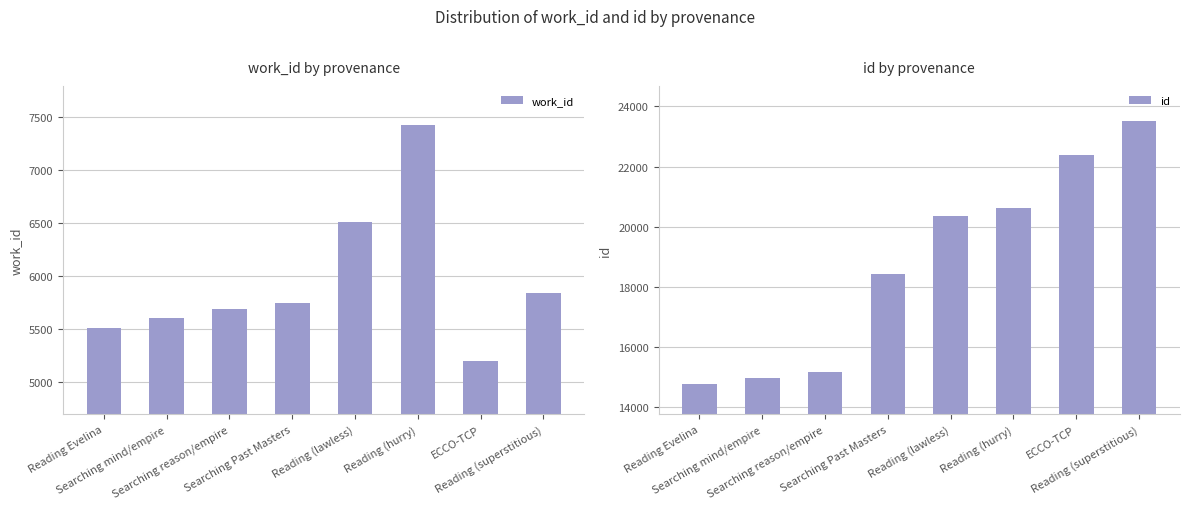

Reading left to right, extract all data points from this chart.

work_id: 5507	5598	5686	5744	6506	7419	5192	5841
id: 14754	14964	15172	18443	20366	20609	22378	23510